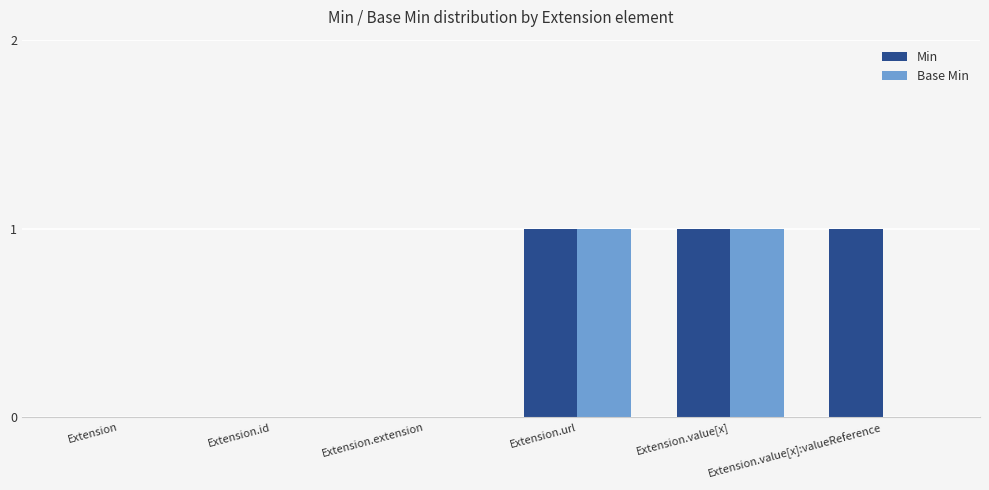

Which series has the largest total across all categories?

Min